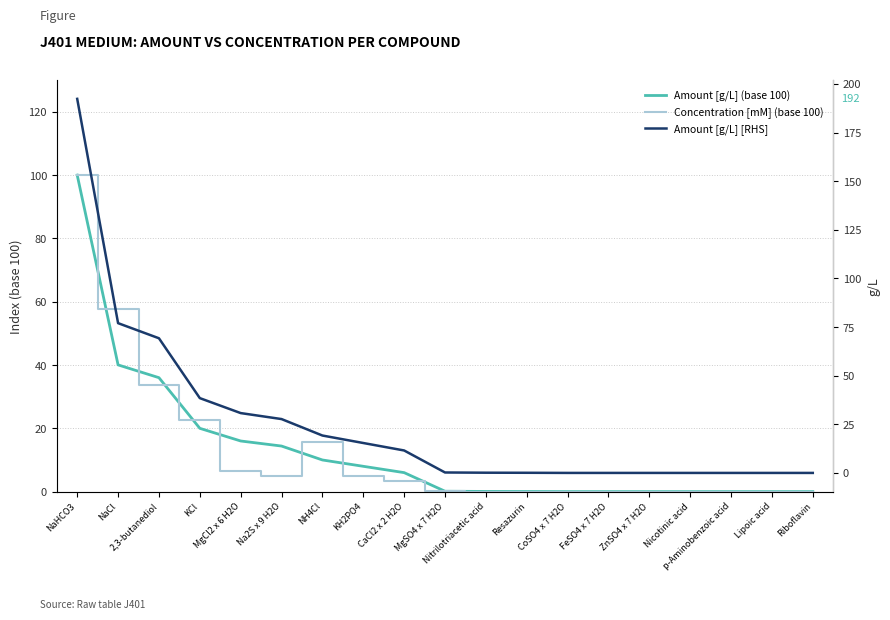

At which category is the sum across all series the highest?

NaHCO3